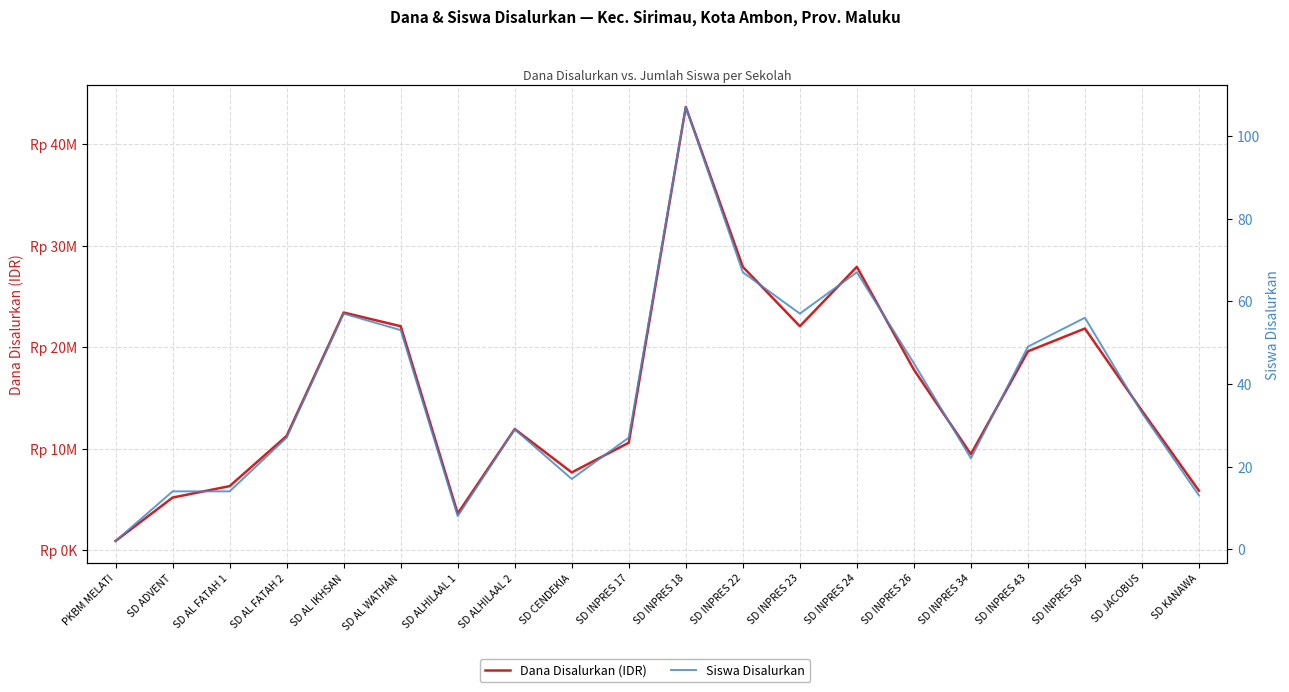

Rank the series by their average value, from lowest to highest.

Siswa Disalurkan, Dana Disalurkan (IDR)